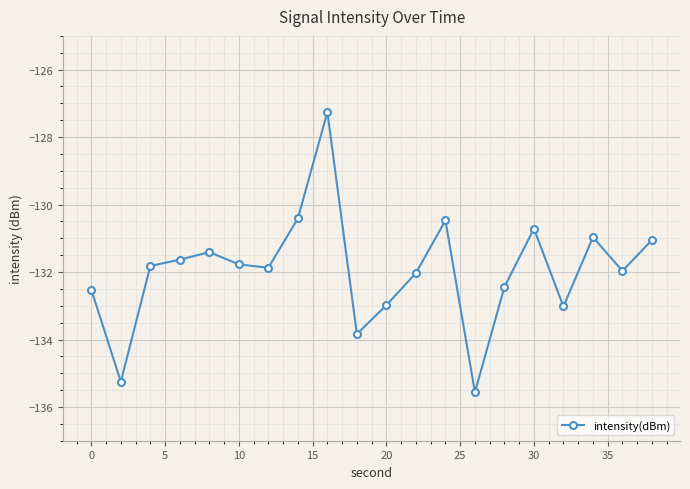

How many categories are shown in the chart?

20